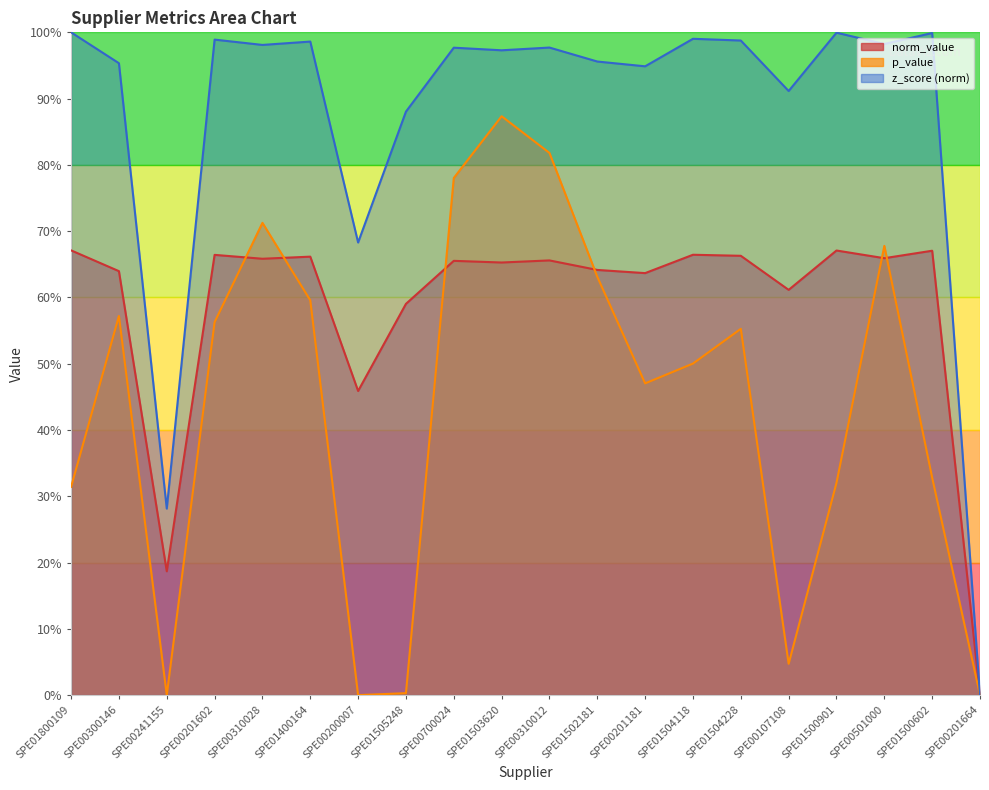

Which label corresponds to the largest value in the chart?

SPE01800109